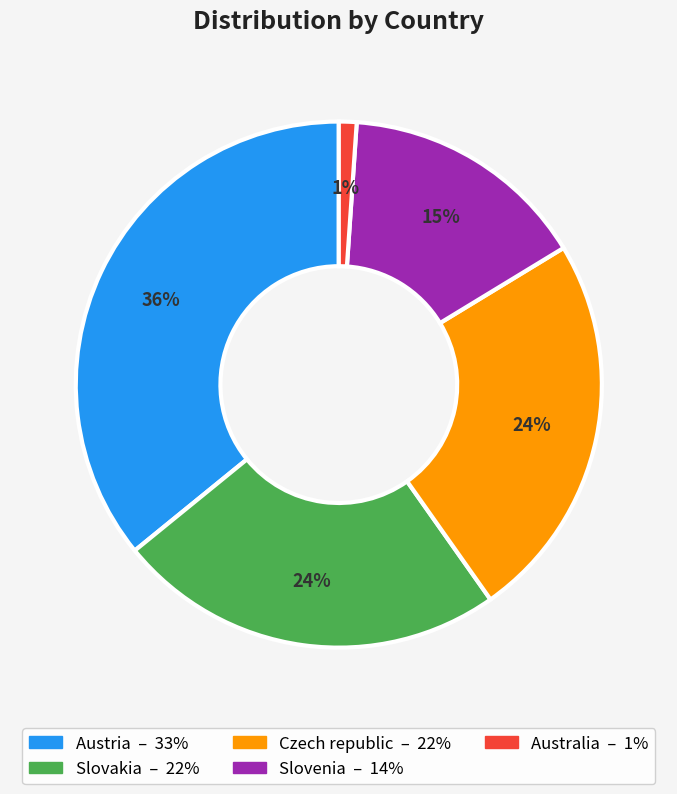

To the nearest percent, what portion does Czech republic represent?

24%